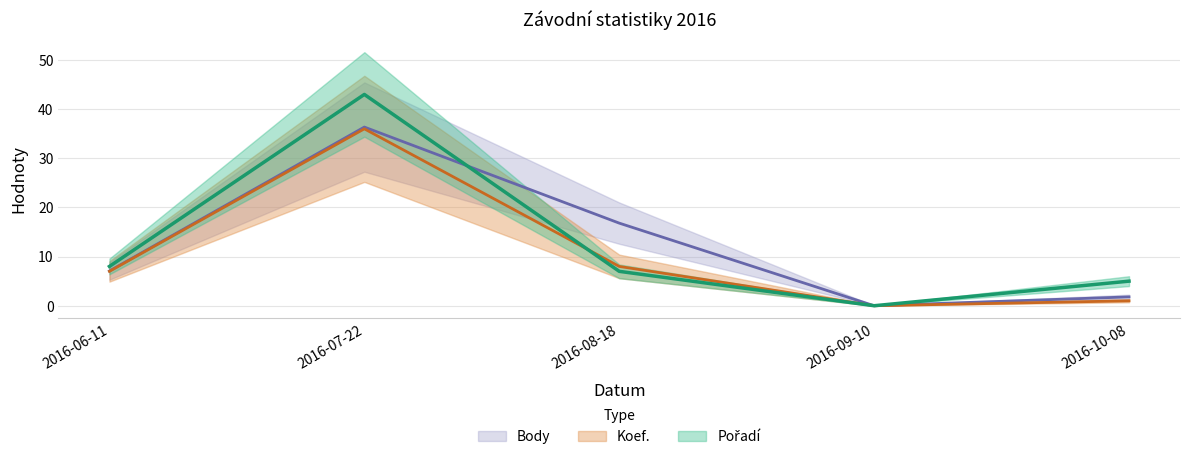

How many data points does each series have?

5